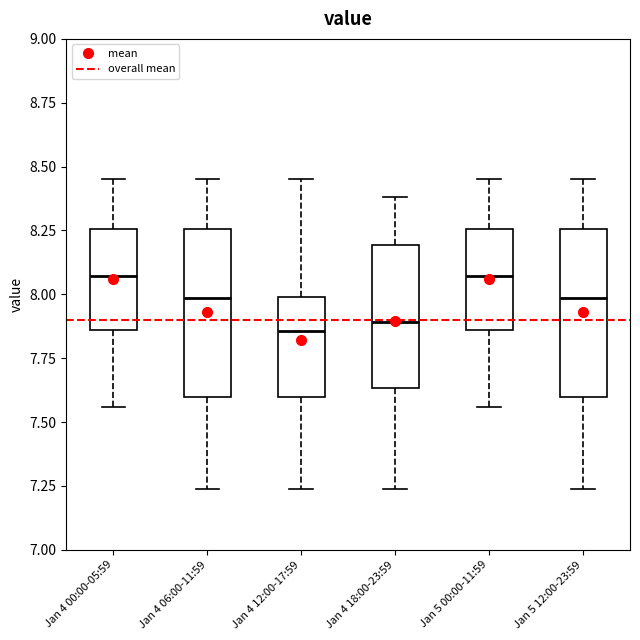

Reading left to right, read every box against the y-axis: the position of its median line, the range the box covers, and the ends of its whiskers. The values are not printed on the chart, so give them approximately, as read against the axis.

Jan 4 00:00-05:59: median 8.05, box 7.85 to 8.25, whiskers 7.55 to 8.45
Jan 4 06:00-11:59: median 8.00, box 7.60 to 8.25, whiskers 7.25 to 8.45
Jan 4 12:00-17:59: median 7.85, box 7.60 to 8.00, whiskers 7.25 to 8.45
Jan 4 18:00-23:59: median 7.90, box 7.65 to 8.20, whiskers 7.25 to 8.40
Jan 5 00:00-11:59: median 8.05, box 7.85 to 8.25, whiskers 7.55 to 8.45
Jan 5 12:00-23:59: median 8.00, box 7.60 to 8.25, whiskers 7.25 to 8.45